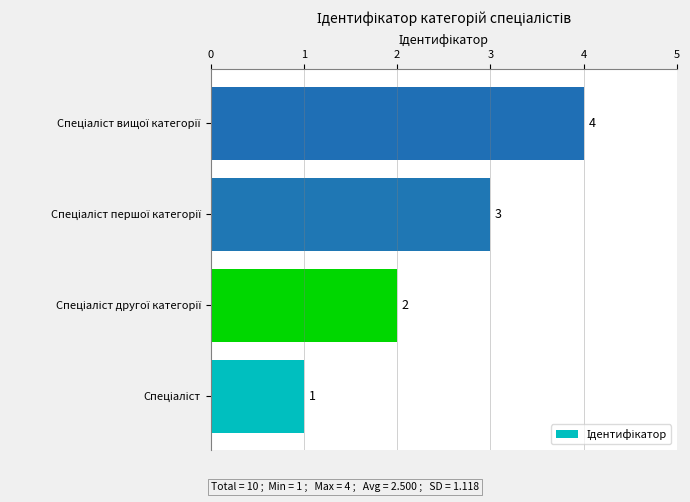

What is the greatest value displayed?

4